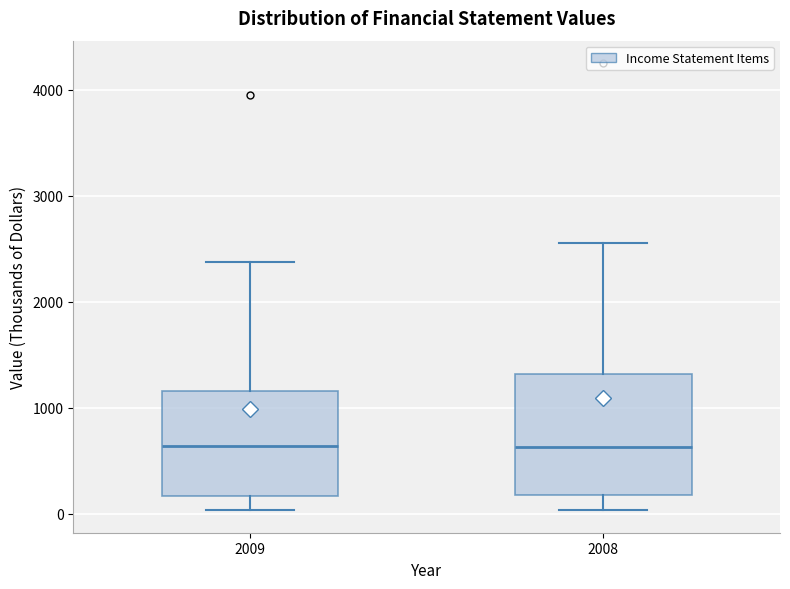

Where is the lower edge of the box at x = 2008 on the y-axis? The values are not printed on the chart, so give them approximately, as read against the axis.

200